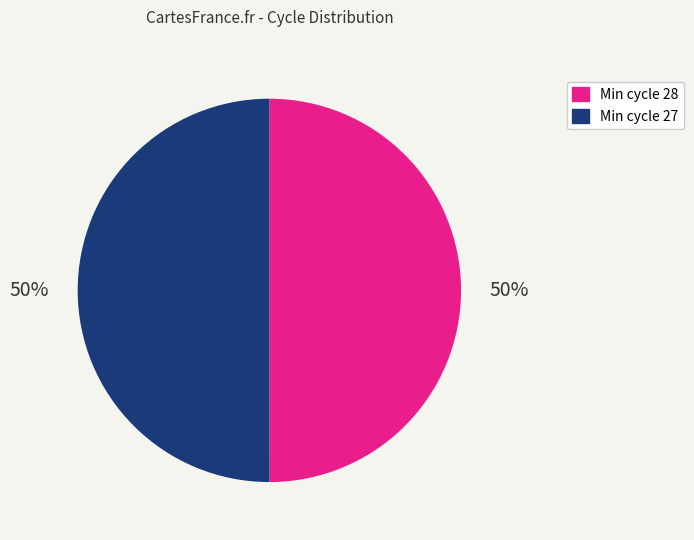

To the nearest percent, what is the average slice percentage?

50%